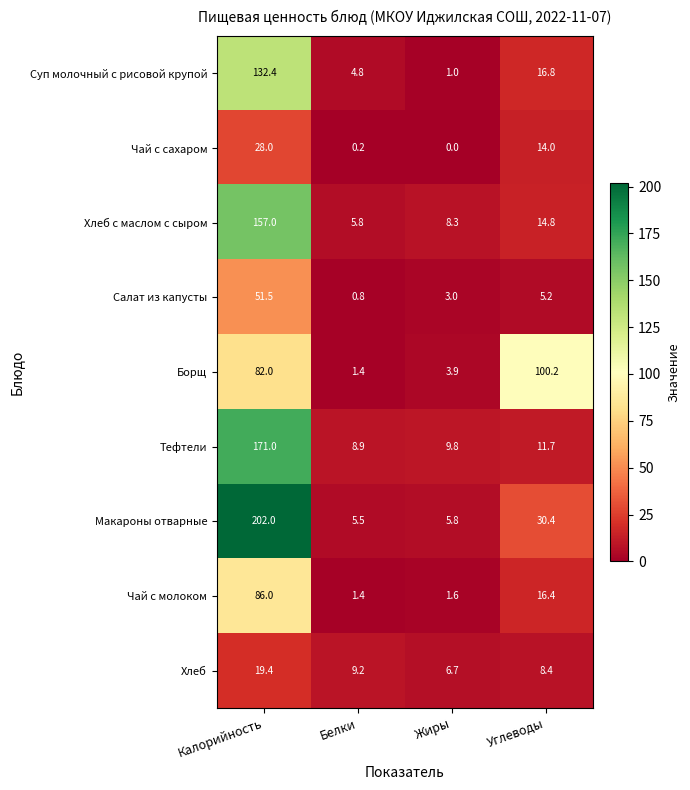

List the labels in order of Суп молочный с рисовой крупой value, largest first.

Калорийность, Углеводы, Белки, Жиры